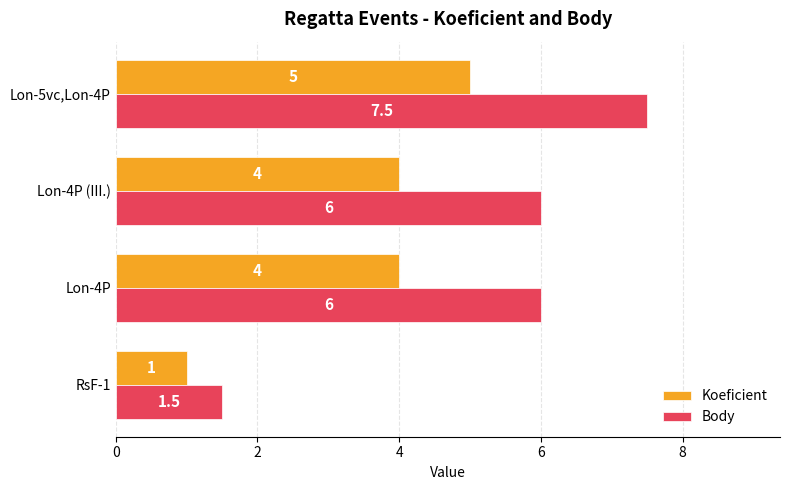

Which series has the largest total across all categories?

Body